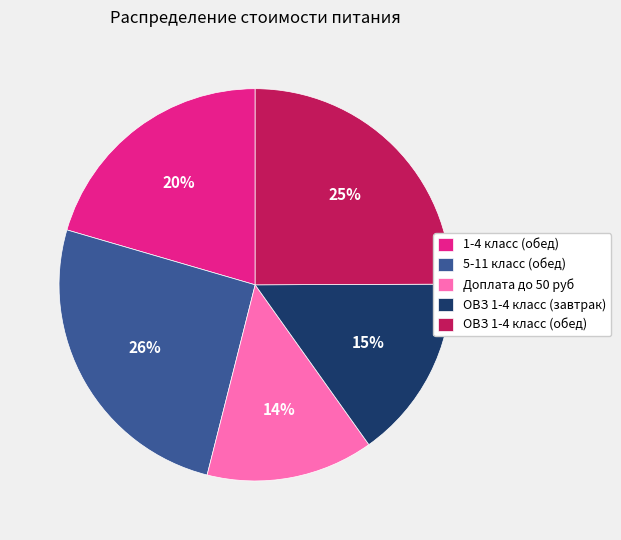

To the nearest percent, what is the difference between the 5-11 класс (обед) and Доплата до 50 руб slice percentages?

12%